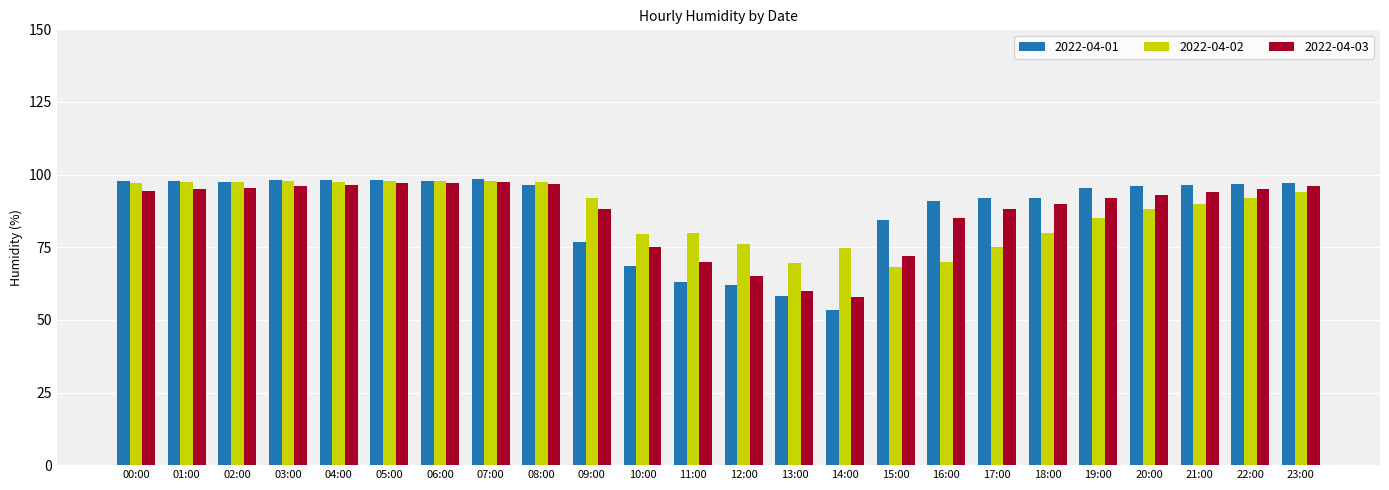

Does the chart contain any negative values?

No